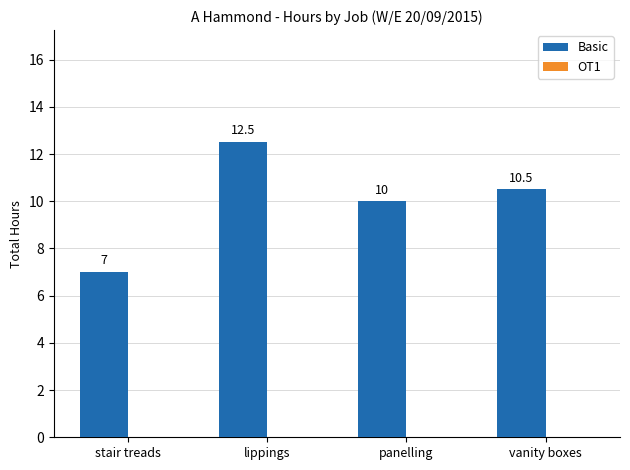

List the labels in order of value, largest first.

lippings, vanity boxes, panelling, stair treads